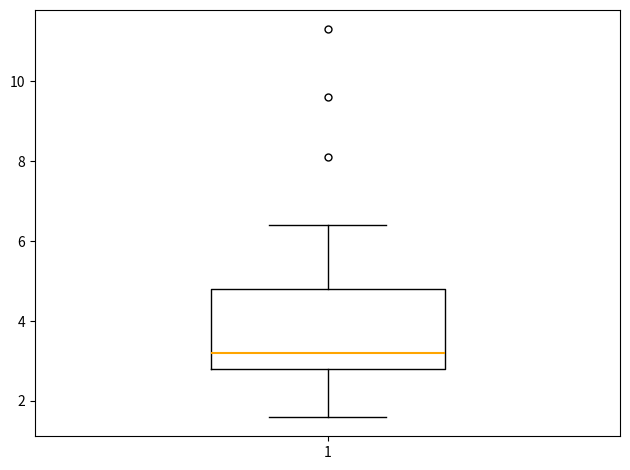

Read this box plot against the y-axis: the position of the median line, the range covered by the box, and the ends of both whiskers. The values are not printed on the chart, so give them approximately, as read against the axis.

median 3.2, box 2.8 to 4.8, whiskers 1.6 to 6.4